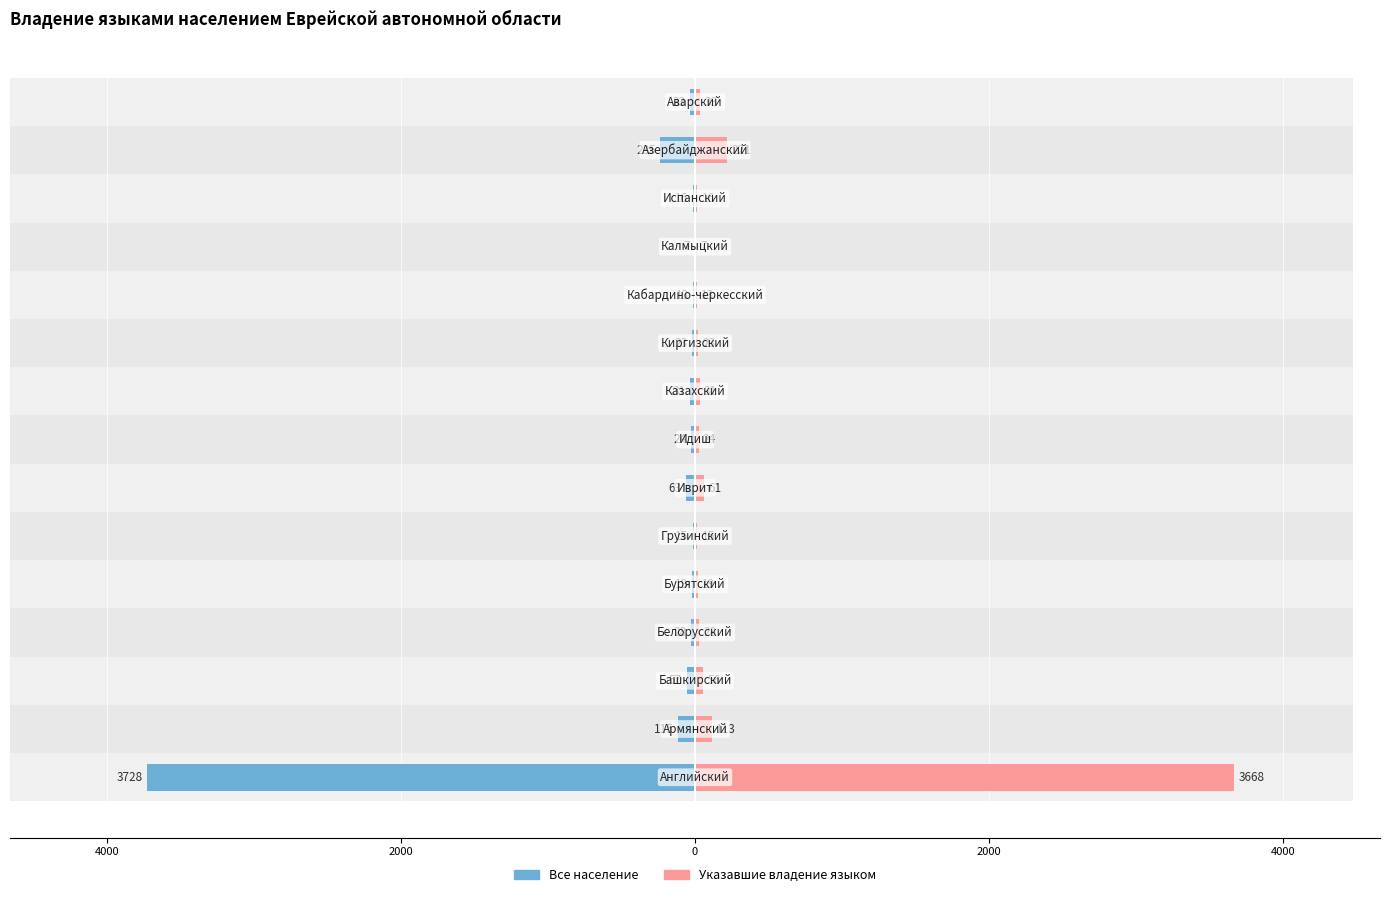

How many groups of bars are there?

15